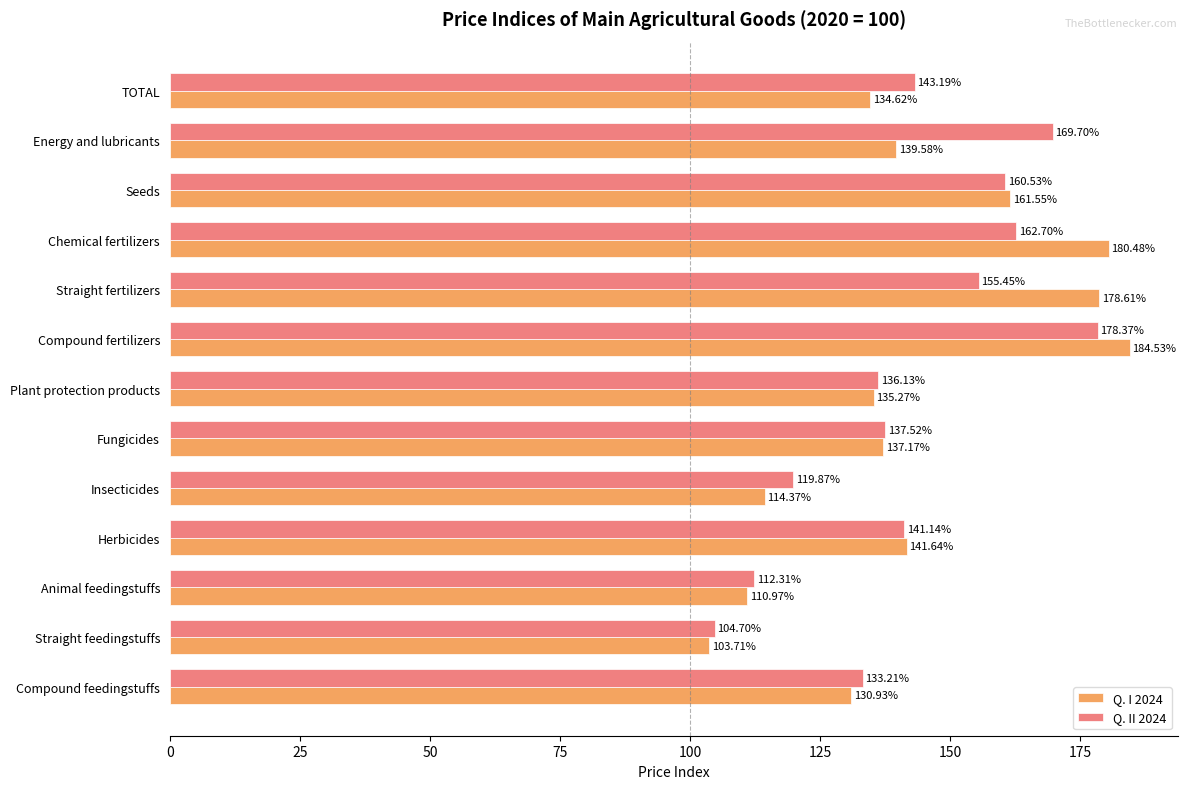

Between Energy and lubricants and Animal feedingstuffs, which series saw the biggest shift?

Q. II 2024